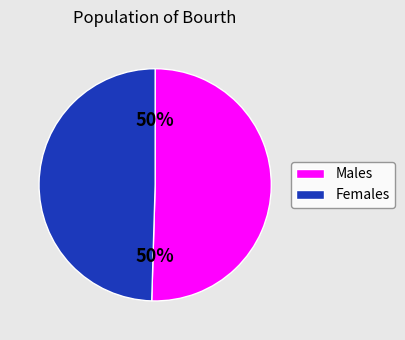

To the nearest percent, what is the average slice percentage?

50%